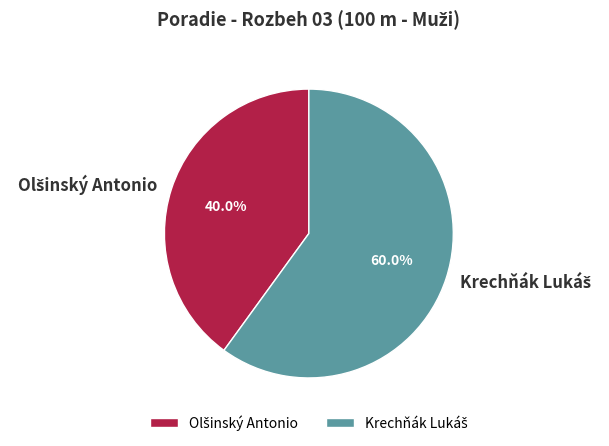

To the nearest percent, what is the difference between the largest and smallest slice percentages?

20%